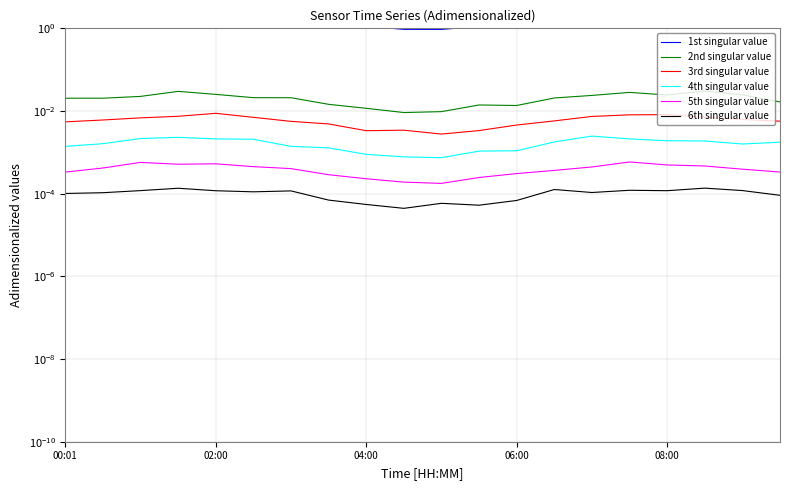

Is this an area chart (filled region under the line)?

No